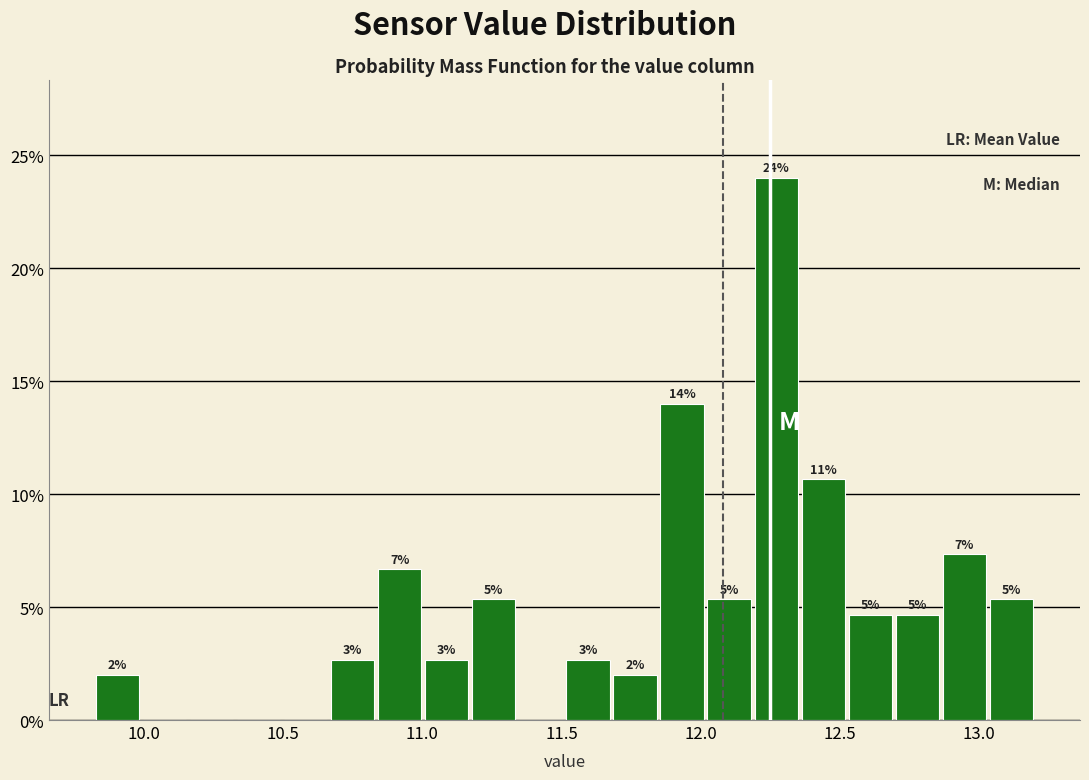

Read against the x-axis, roughly where is the centre of the tallest bar?

12.25